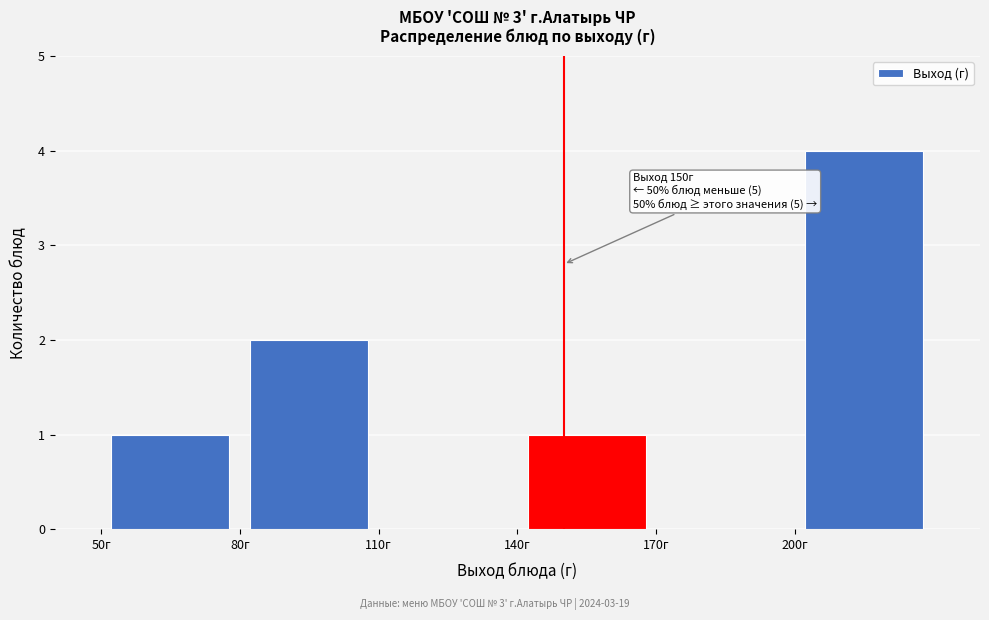

Over which range of the x-axis is the bar tallest?

200 to 230